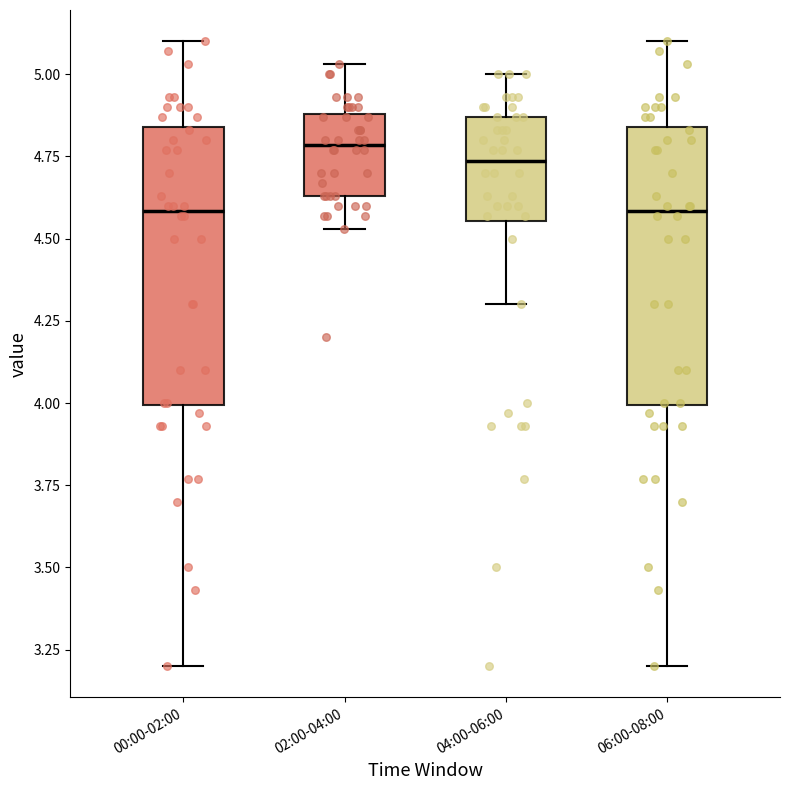

Reading left to right, read every box against the y-axis: the position of its median line, the range the box covers, and the ends of its whiskers. The values are not printed on the chart, so give them approximately, as read against the axis.

00:00-02:00: median 4.60, box 4.00 to 4.85, whiskers 3.20 to 5.10
02:00-04:00: median 4.80, box 4.65 to 4.90, whiskers 4.55 to 5.05
04:00-06:00: median 4.75, box 4.55 to 4.85, whiskers 4.30 to 5.00
06:00-08:00: median 4.60, box 4.00 to 4.85, whiskers 3.20 to 5.10